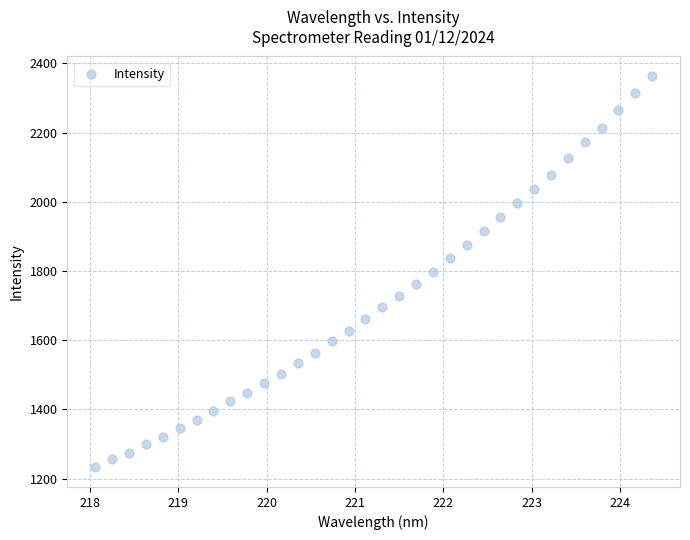

What is the range of Y values (max minus min)?

1130.6